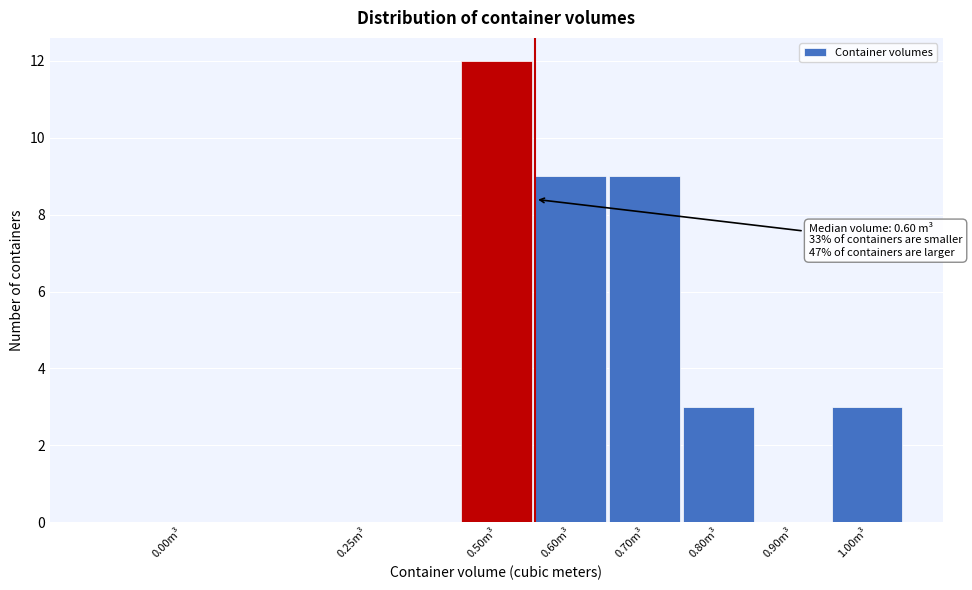

Reading left to right, what are all the values shown in this chart?

0.00m³=0	0.25m³=0	0.50m³=12	0.60m³=9	0.70m³=9	0.80m³=3	0.90m³=0	1.00m³=3